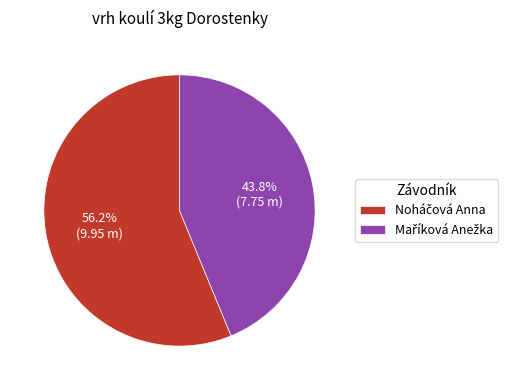

Is there a majority slice in this chart?

Yes